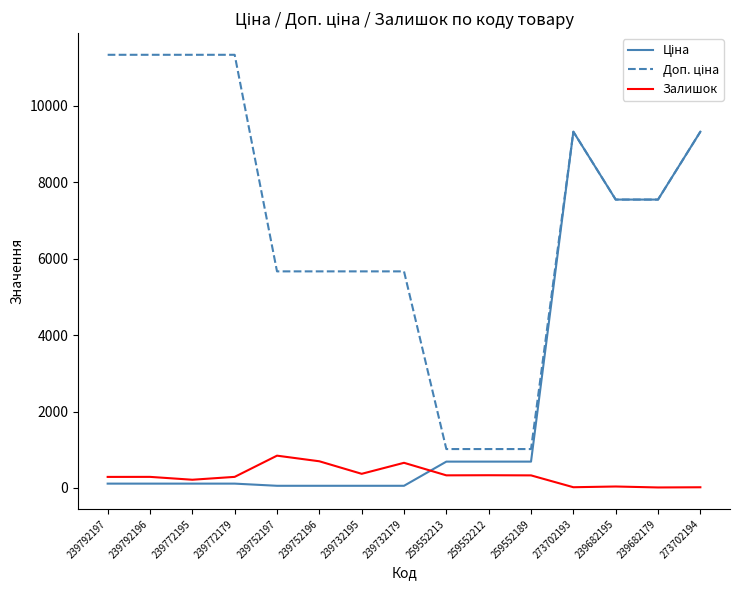

Does the chart have visible grid lines?

No